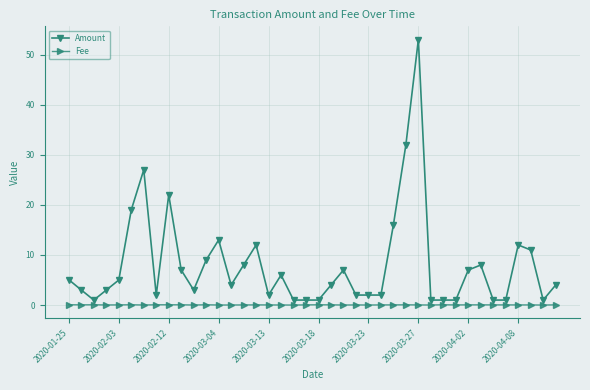

Which series has the widest spread of values?

Amount